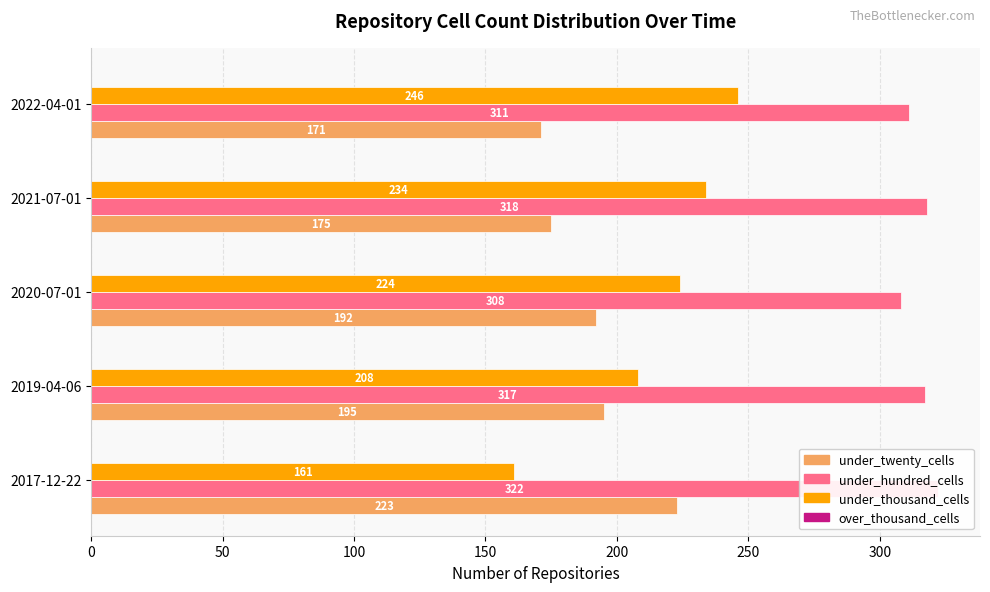

At 0, list the series in order from smallest to largest.

over_thousand_cells, under_thousand_cells, under_twenty_cells, under_hundred_cells